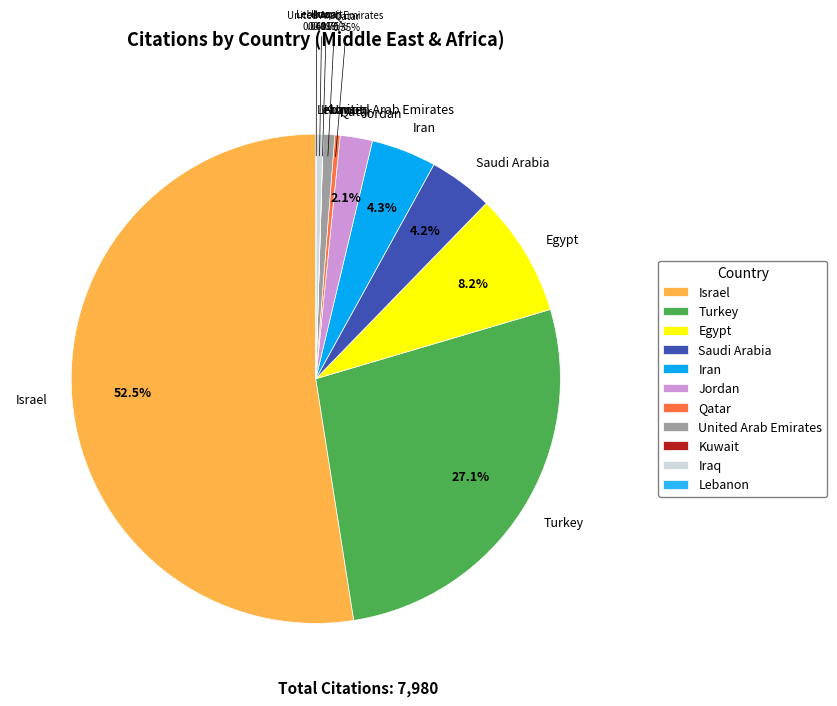

Combined, do Iran and Qatar account for over 50%?

No